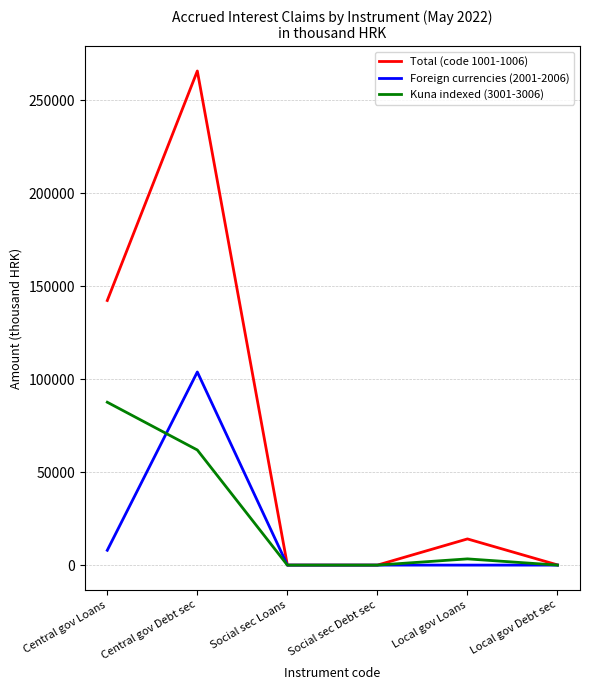

True or false: Kuna indexed (3001-3006) has a value of -60779 at Social sec Debt sec.

False